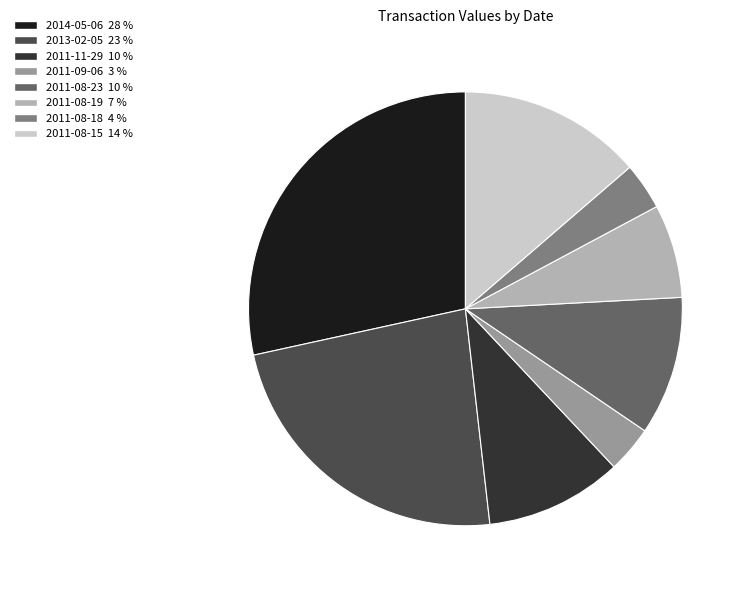

Which category has the biggest portion of the pie?

2014-05-06